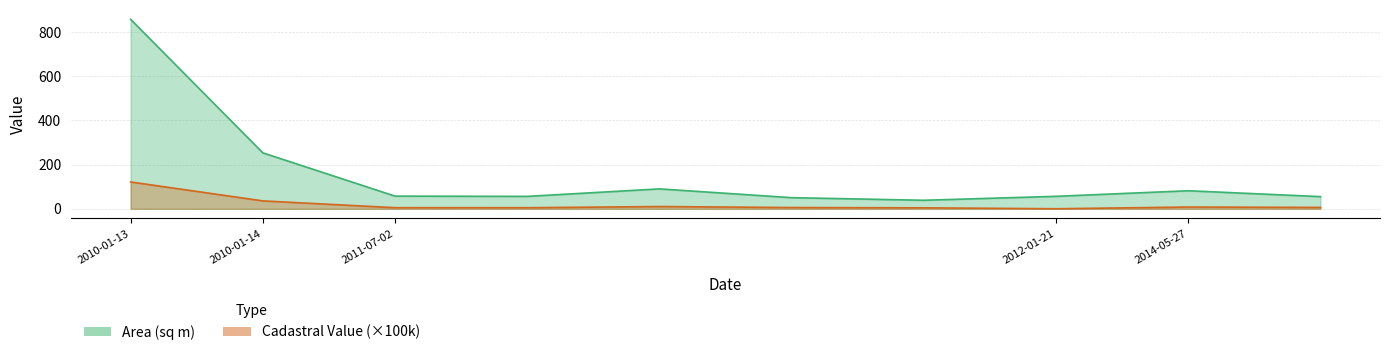

What value does the Area (sq m) series have at 2011-07-02?

56.3